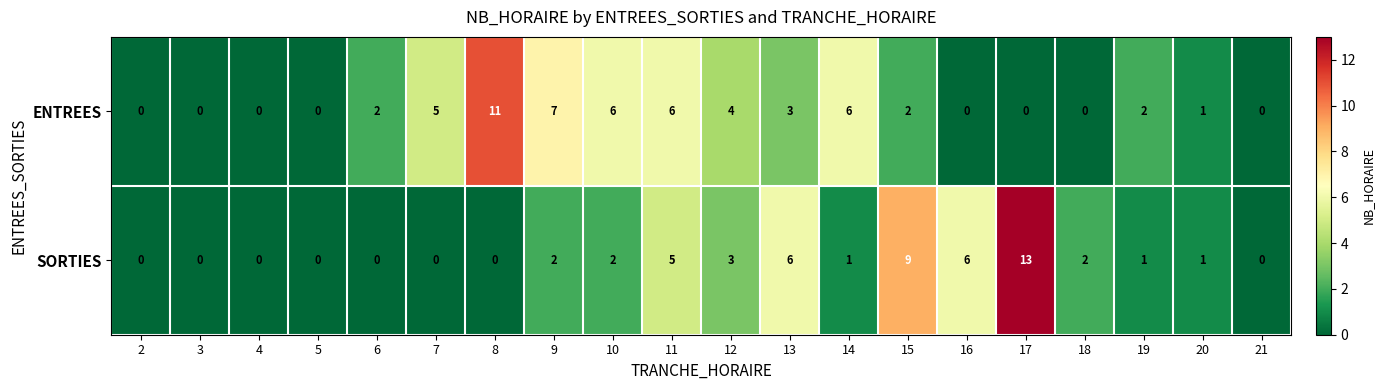

What is the approximate value of ENTREES at 11?

6